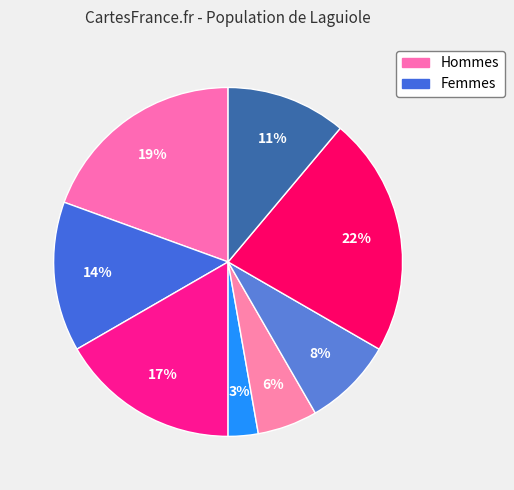

What is the smallest slice in the pie chart?

3